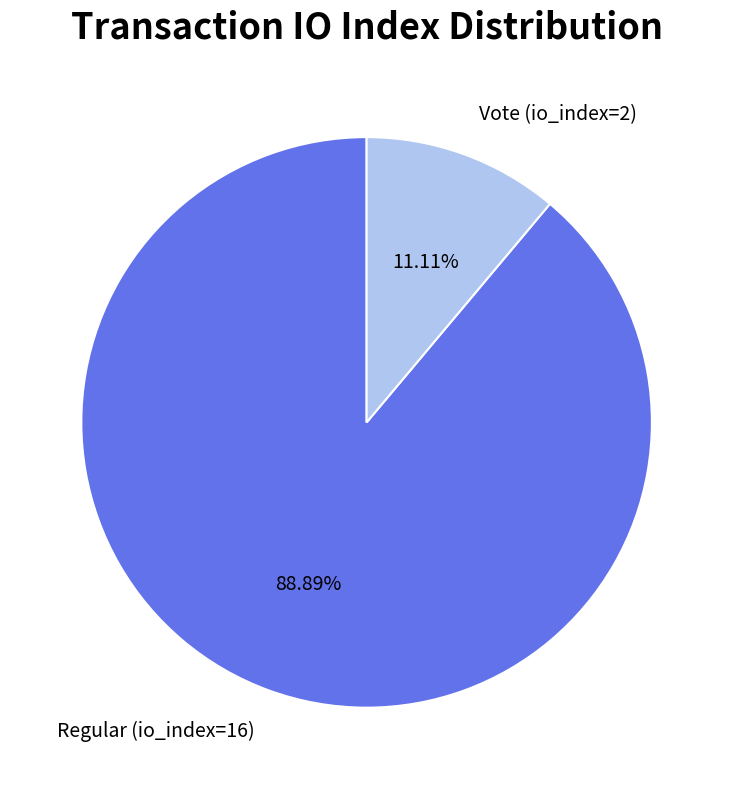

True or false: Vote (io_index=2) accounts for 17% of the total.

False